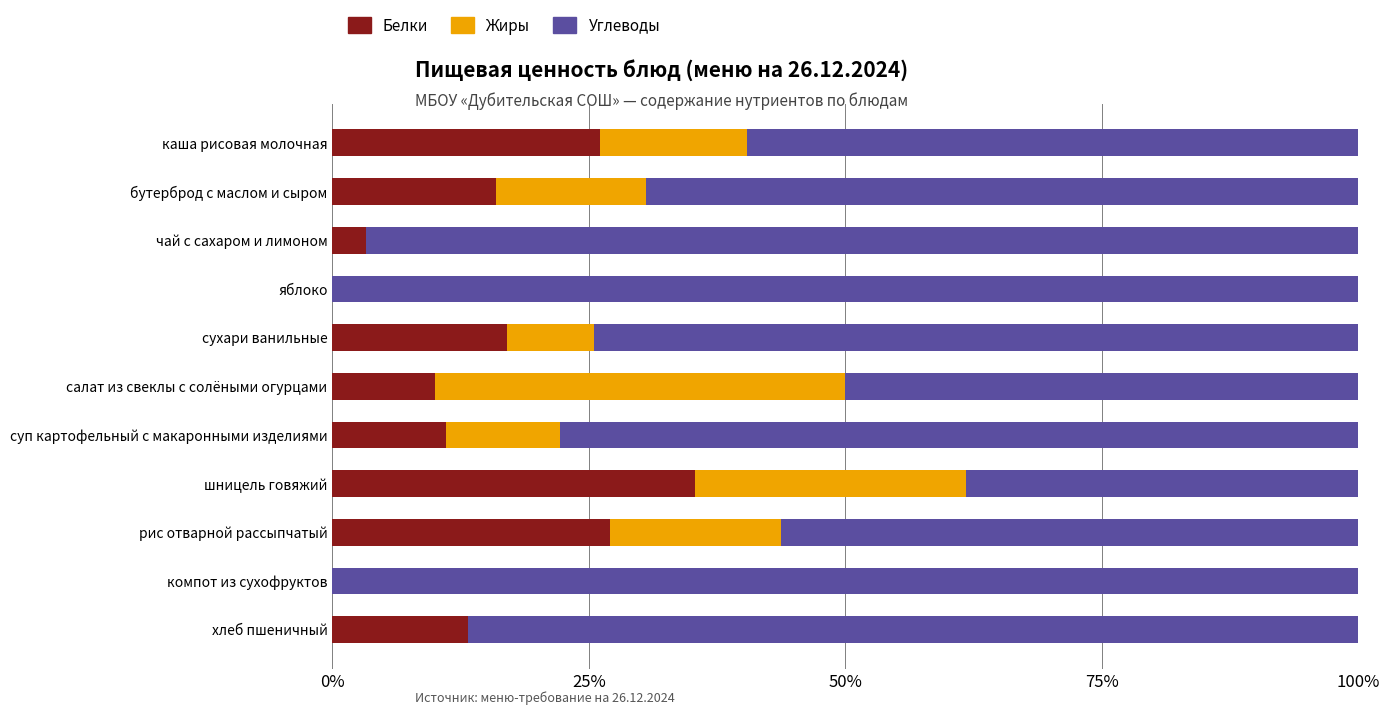

What is the total value across all series at каша рисовая молочная?

100.0